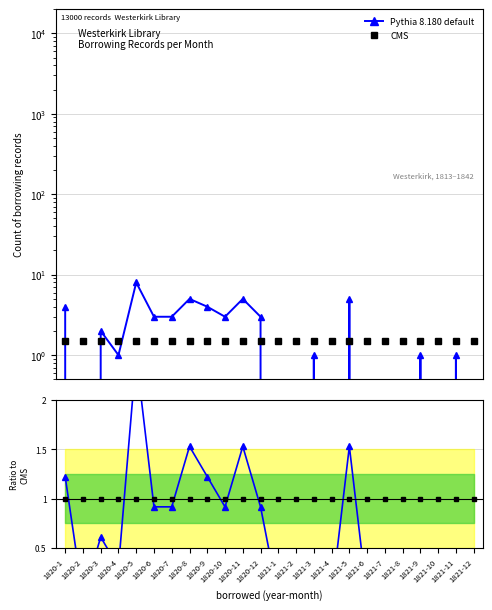

At which category is the sum across all series the highest?

1820-5